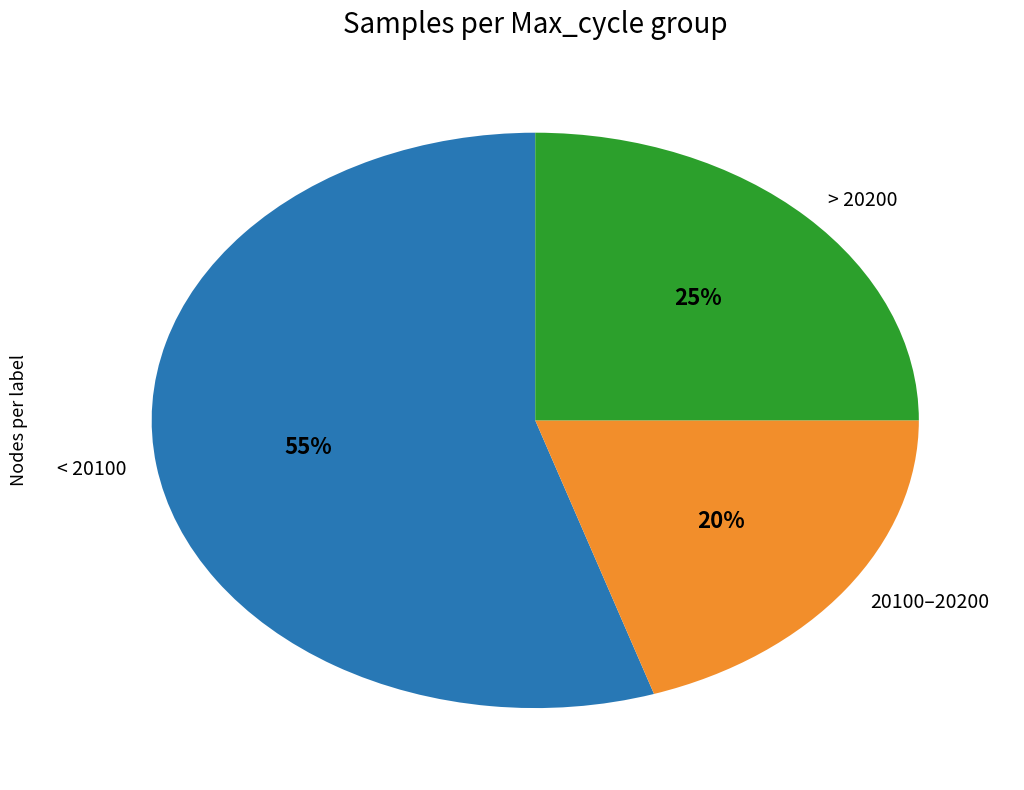

What is the smallest slice in the pie chart?

20100–20200